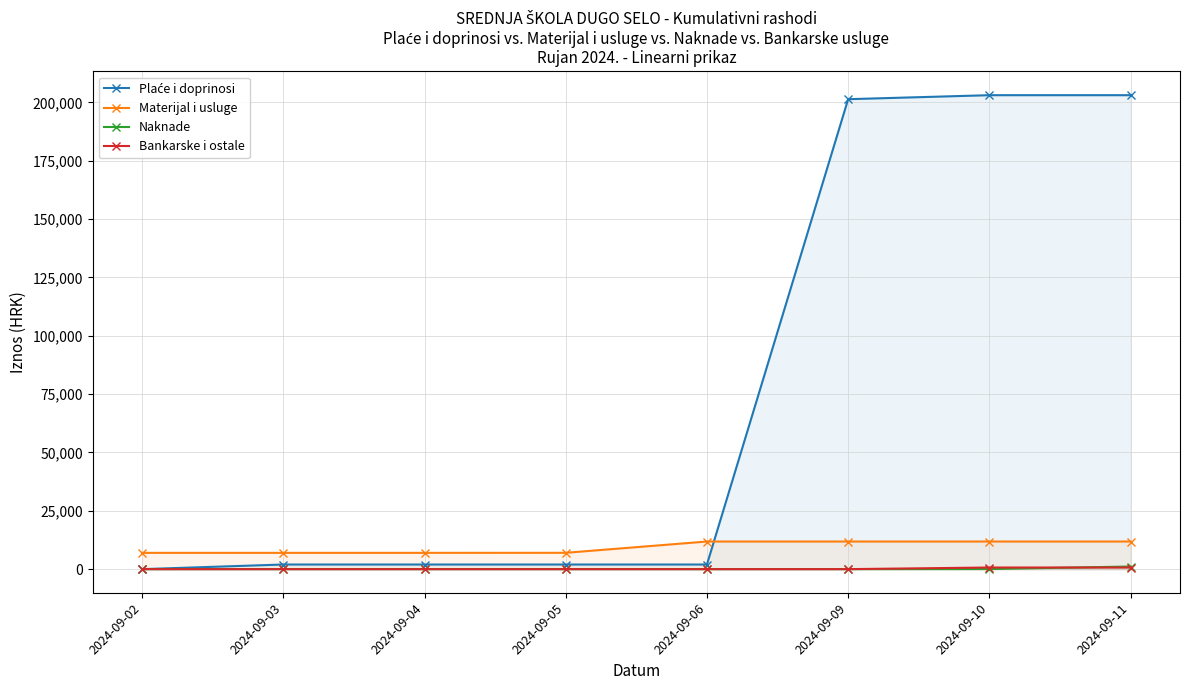

Reading right to left, list all the values displayed in this chart.

Plaće i doprinosi: 203100.1	203100.1	201386.6	1980.0	1980.0	1980.0	1980.0	0.0
Materijal i usluge: 11835.7	11835.7	11835.7	11835.7	6994.0	6976.8	6976.3	6976.3
Naknade: 1123.3	35.9	0.0	0.0	0.0	0.0	0.0	0.0
Bankarske i ostale: 697.2	697.2	0.0	0.0	0.0	0.0	0.0	0.0